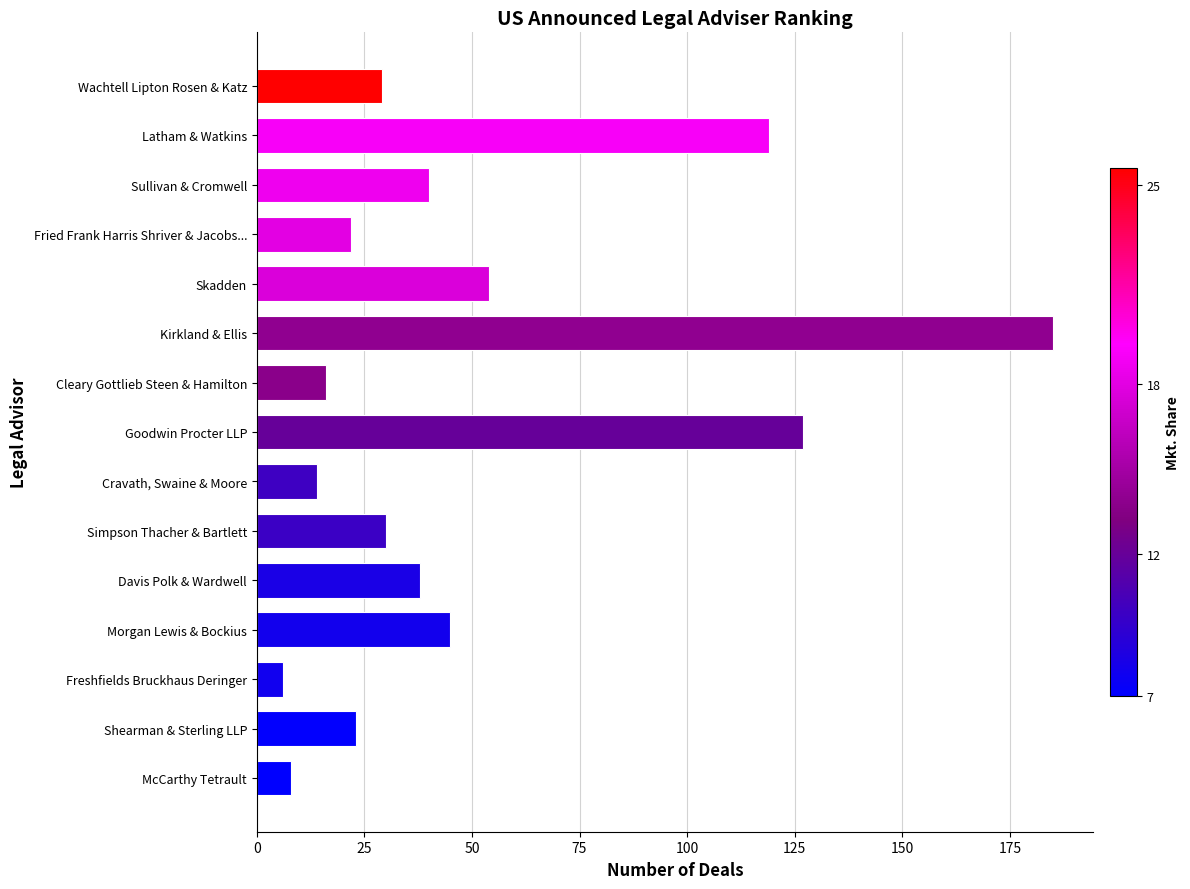

List the labels in order of value, largest first.

Kirkland & Ellis, Goodwin Procter LLP, Latham & Watkins, Skadden, Morgan Lewis & Bockius, Sullivan & Cromwell, Davis Polk & Wardwell, Simpson Thacher & Bartlett, Wachtell Lipton Rosen & Katz, Shearman & Sterling LLP, Fried Frank Harris Shriver & Jacobs..., Cleary Gottlieb Steen & Hamilton, Cravath, Swaine & Moore, McCarthy Tetrault, Freshfields Bruckhaus Deringer